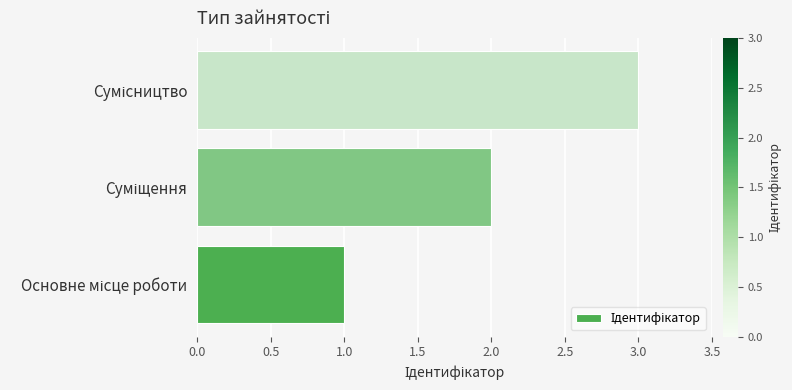

How many values are between 1 and 3?

3